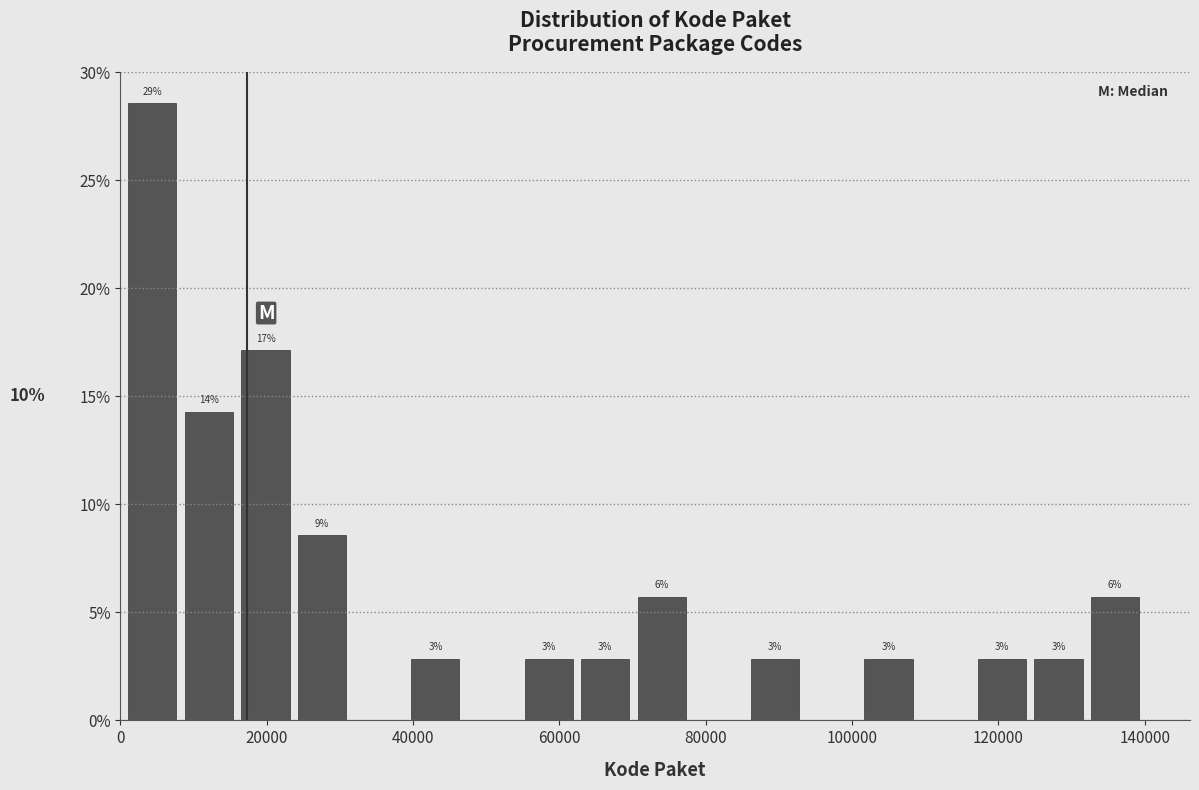

Around what value on the x-axis is the tallest bar? Give the approximate position of its centre, as read against the axis.

4000